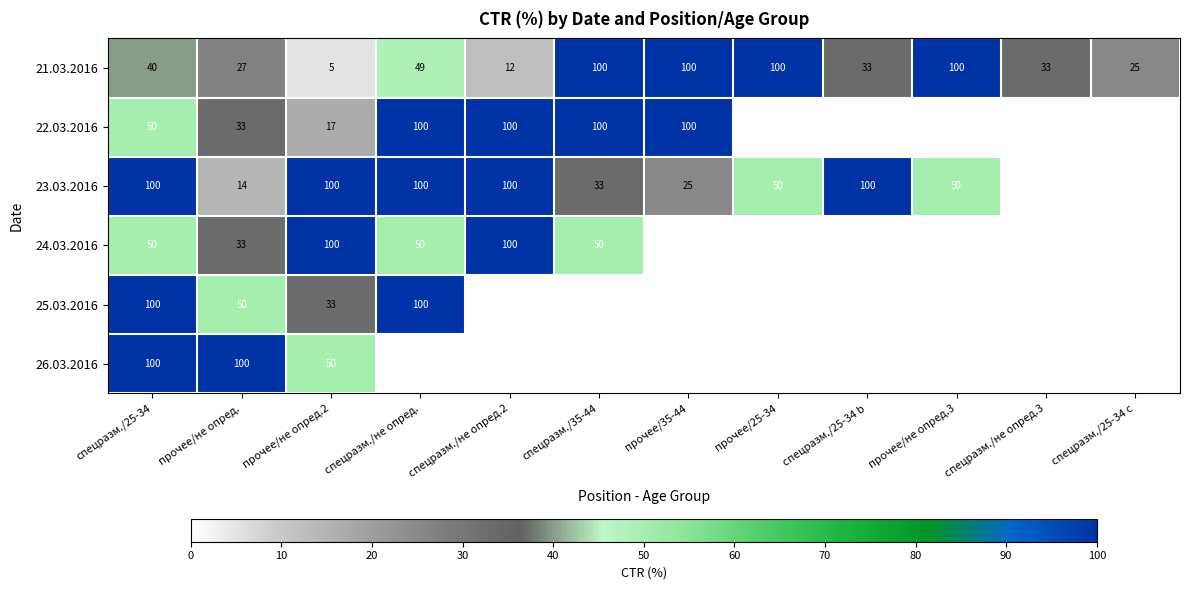

Between спецразм./25-34 b and прочее/не опред., which is larger?

спецразм./25-34 b